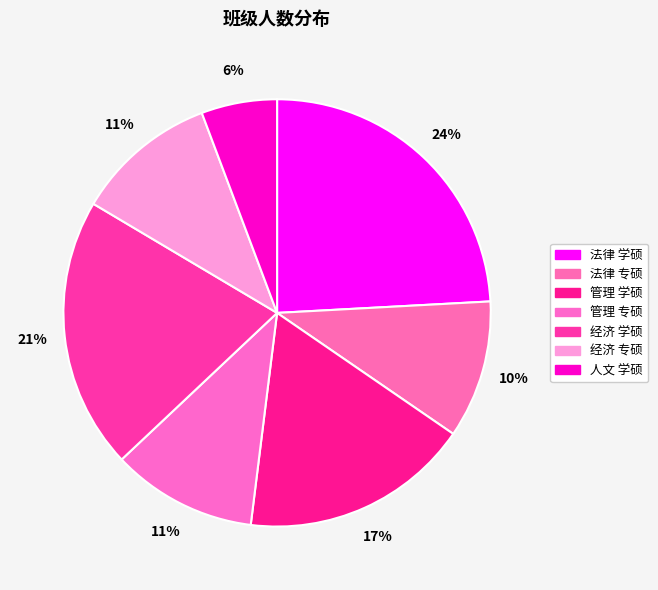

The 经济 专硕 slice represents 11% of the pie. True or false?

True